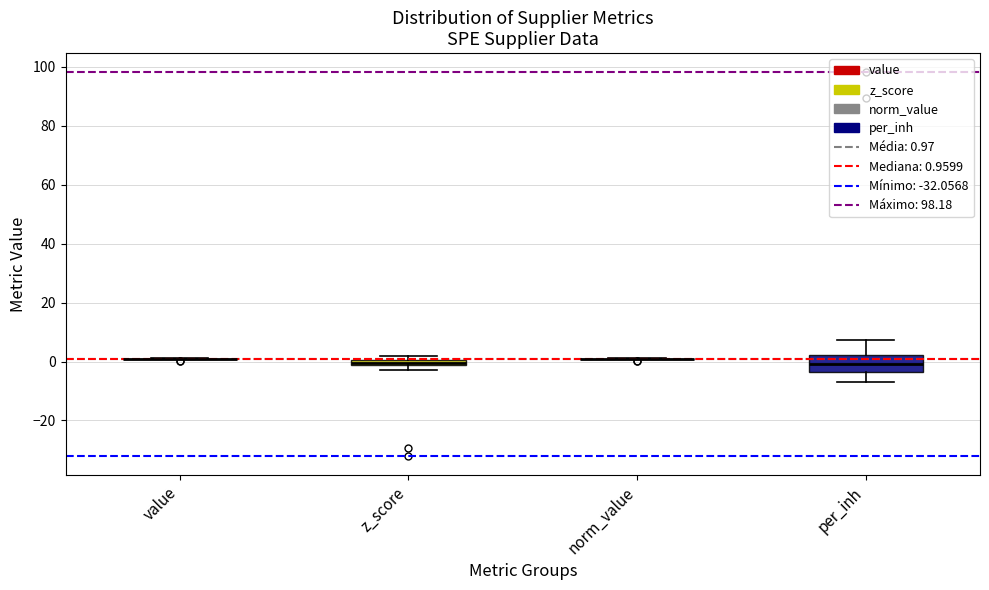

Comparing the boxes themselves (not the whiskers), which one is the tallest?

per_inh